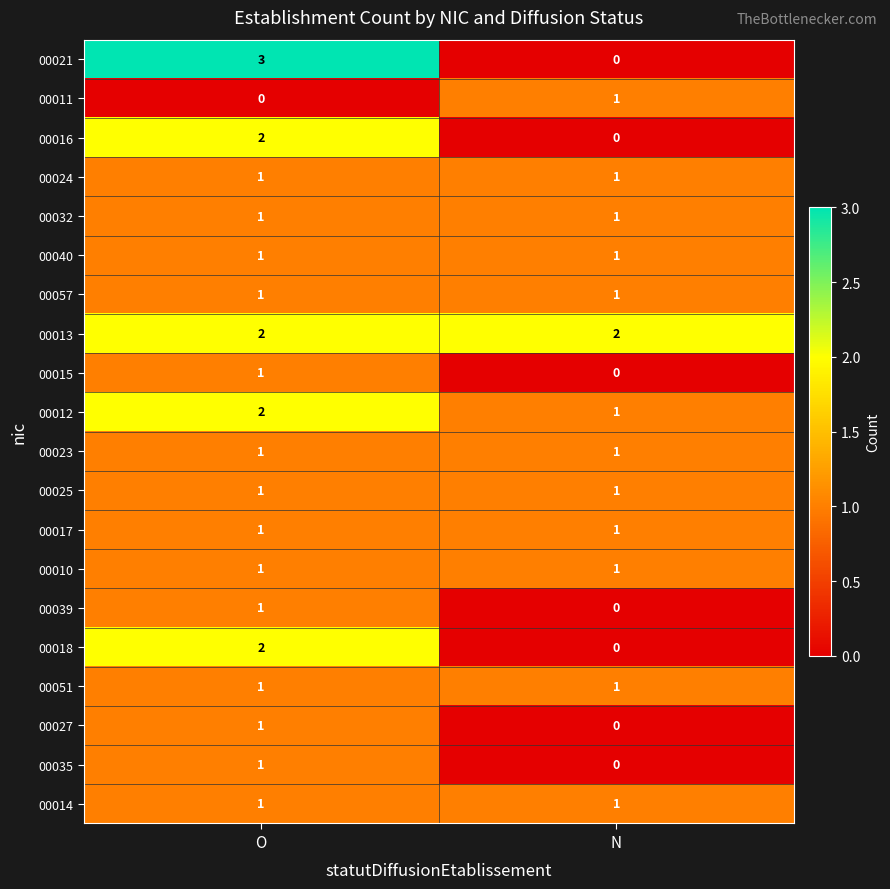

Count the number of data series in this chart.

20